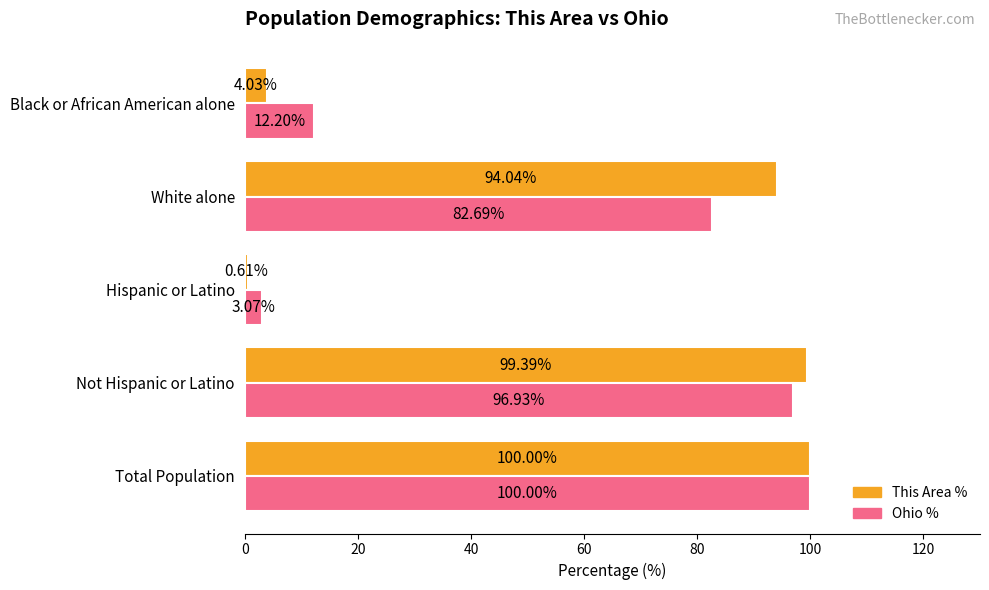

Is the value of Ohio % at Not Hispanic or Latino greater than the value of This Area % at Black or African American alone?

Yes